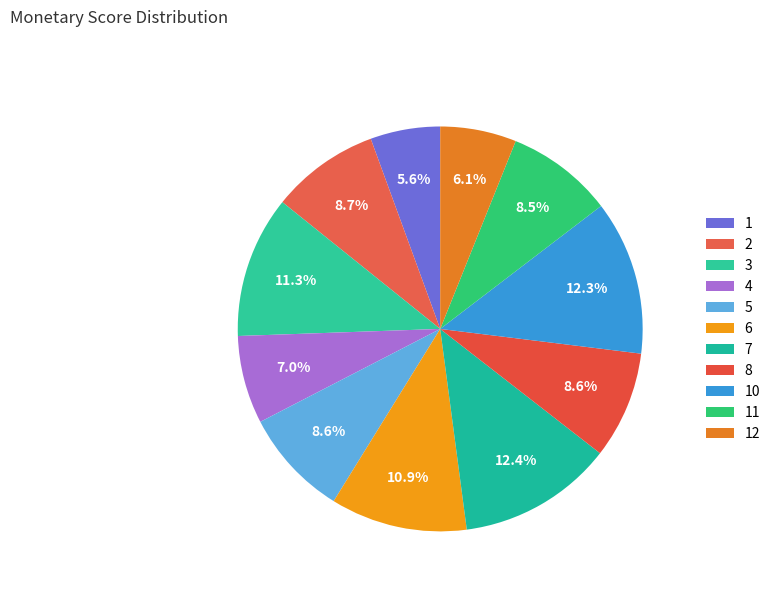

How many segments does this pie chart have?

11